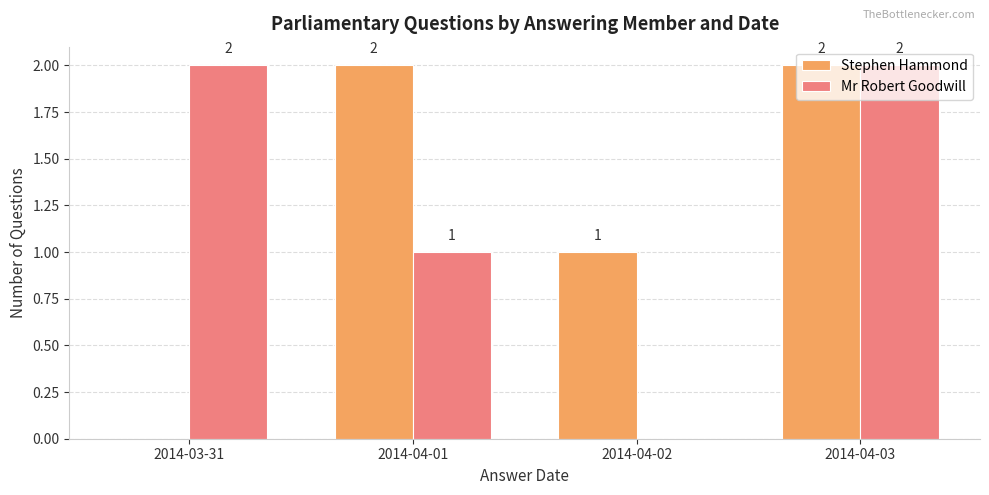

Reading left to right, list all the values displayed in this chart.

Stephen Hammond: 0	2	1	2
Mr Robert Goodwill: 2	1	0	2